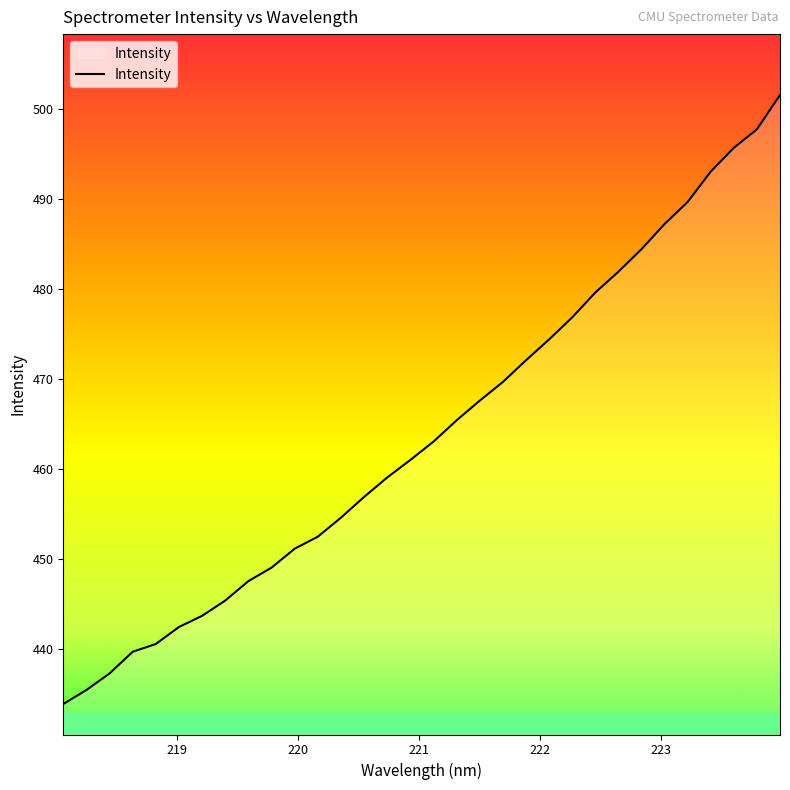

What is the minimum value shown in the chart?

433.9